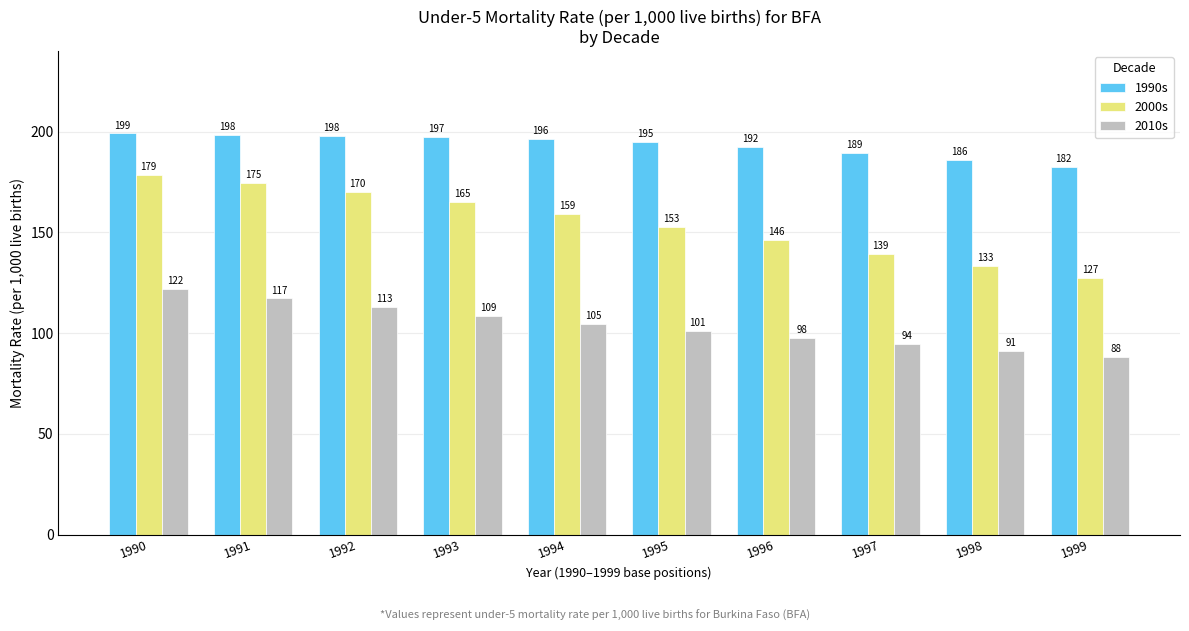

Which category has the highest value across all series?

1990